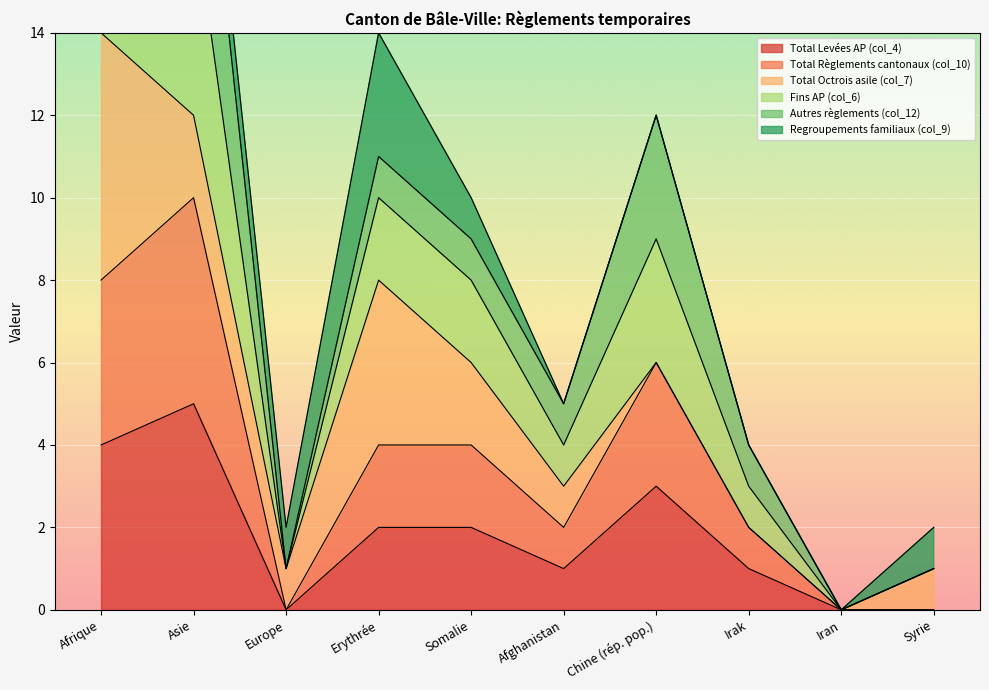

What is the value of the Total Levées AP (col_4) point at the 2nd from the left?

5